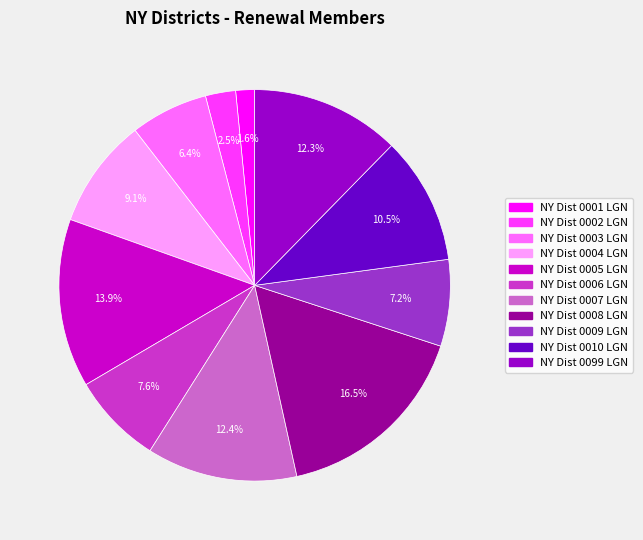

What percentage do NY Dist 0008 LGN and NY Dist 0002 LGN together represent?

19.0%